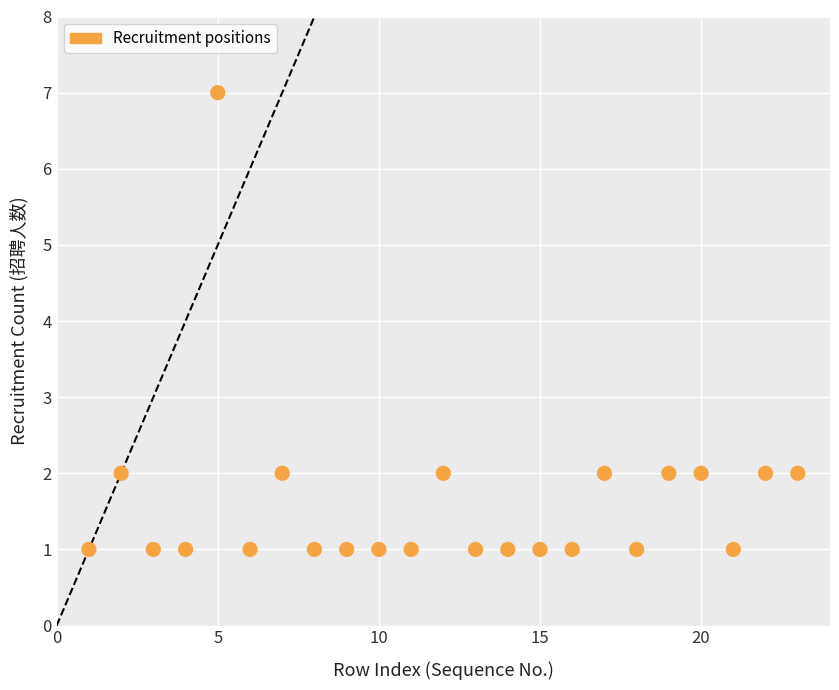

What is the range of X values (max minus min)?

22